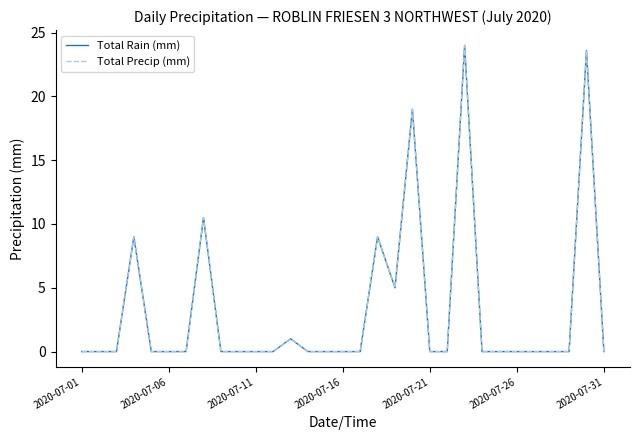

Rank the series by their maximum value, from highest to lowest.

Total Rain (mm), Total Precip (mm)